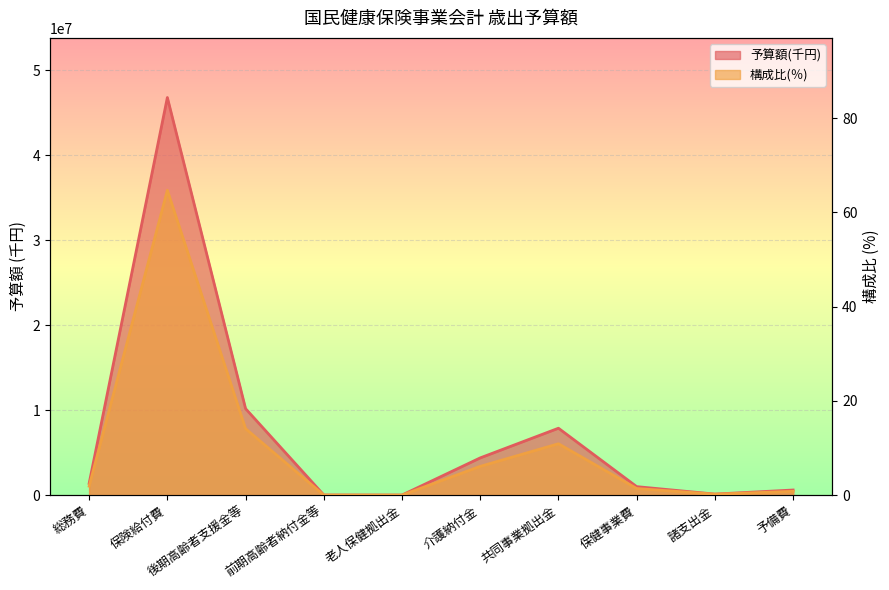

At which category is the sum across all series the highest?

保険給付費